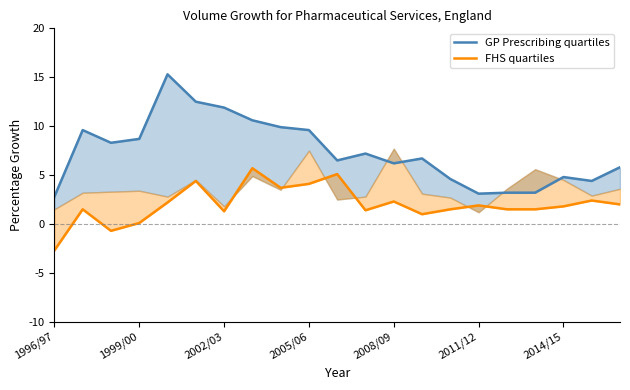

What is the sum of the GP Prescribing quartiles values at 10 and 1996/97?

9.3